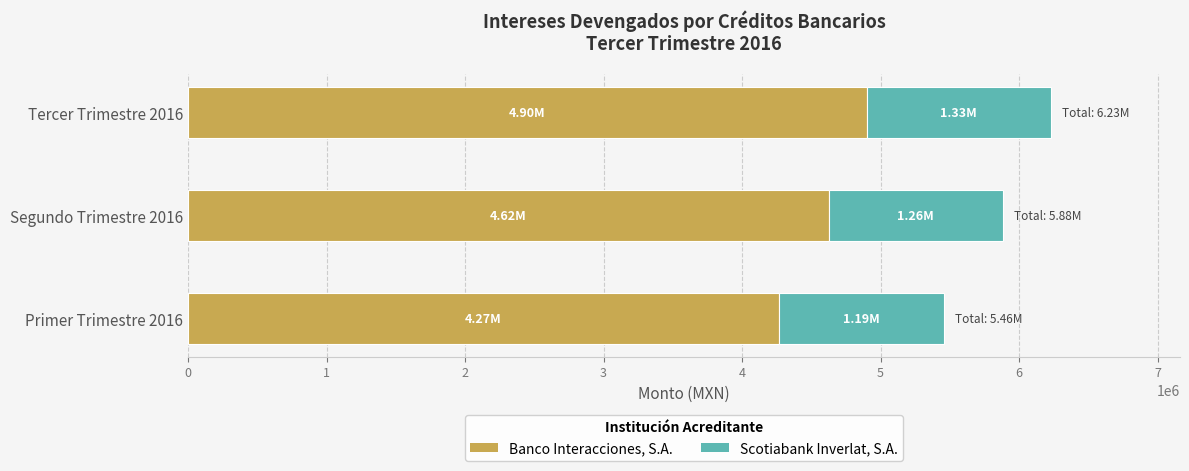

At which category is the sum across all series the highest?

Tercer Trimestre 2016